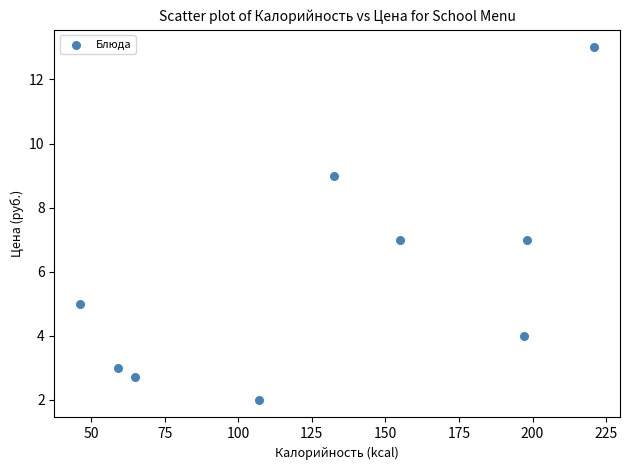

What is the range of Y values (max minus min)?

11.0